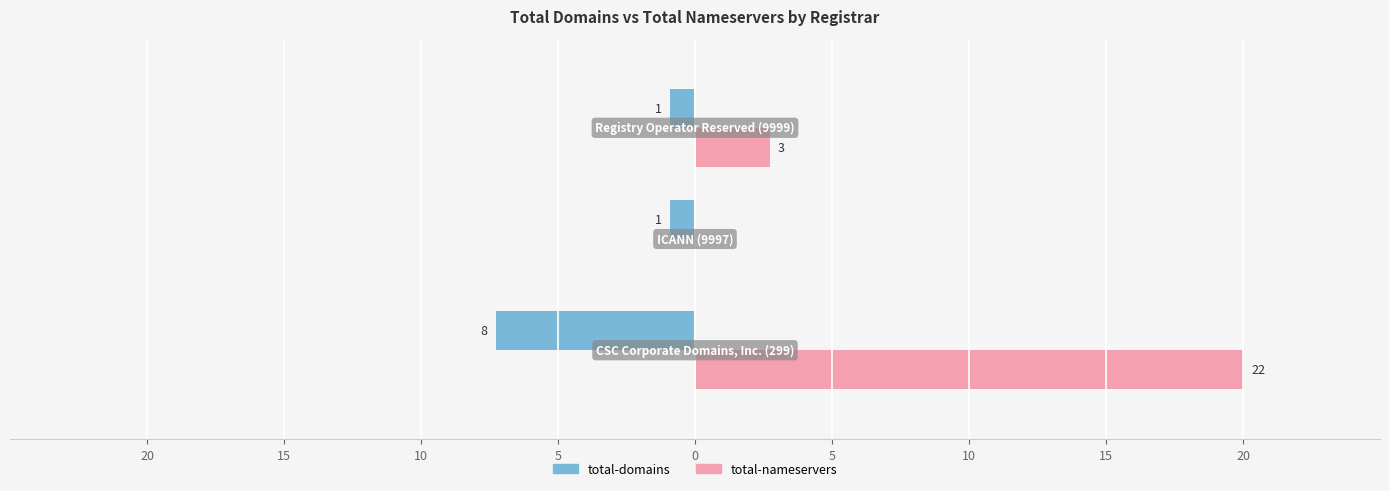

What are all the series names shown in the legend?

total-domains, total-nameservers